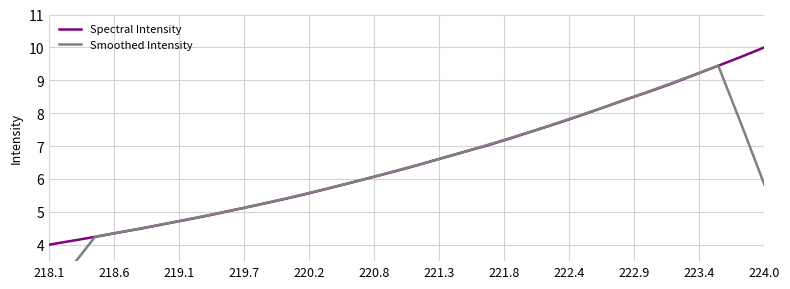

Which category has the highest value in the Spectral Intensity series?

224.0